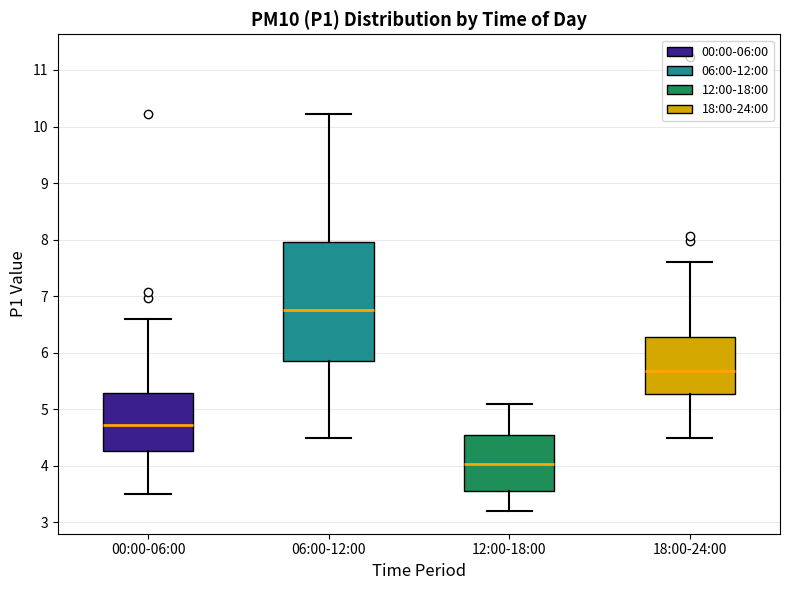

Which box has the highest median line?

06:00-12:00